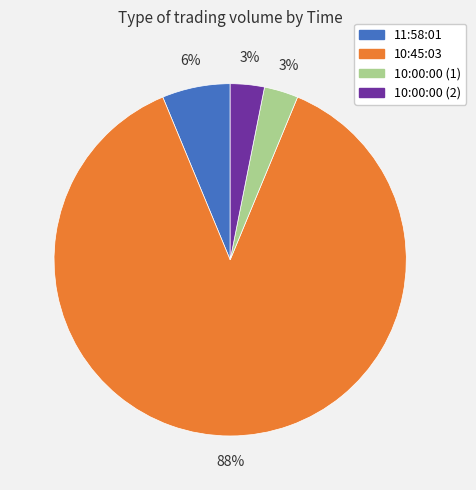

The 11:58:01 slice represents 6% of the pie. True or false?

True